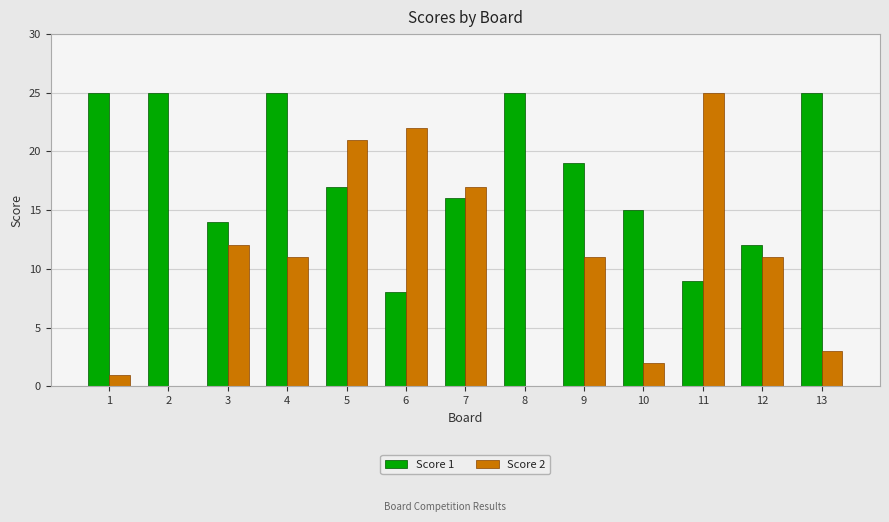

How many distinct data groups are displayed?

2